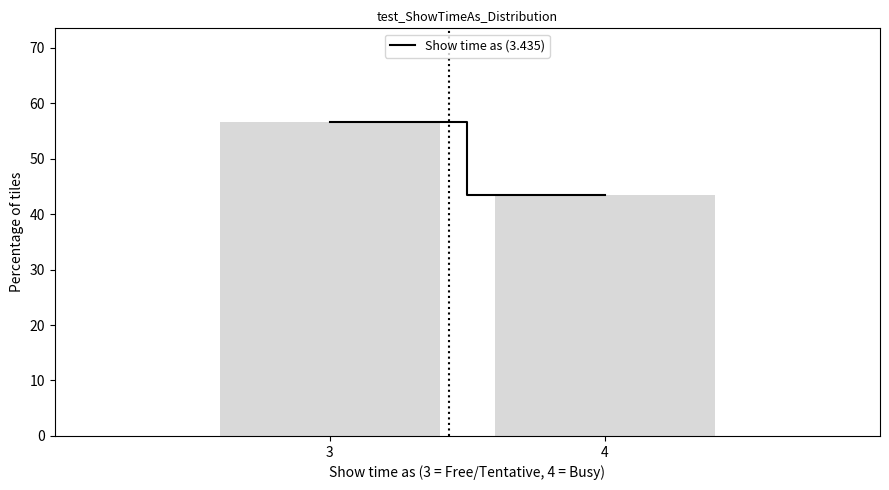

Reading left to right, list all the values displayed in this chart.

3=56.5	4=43.5